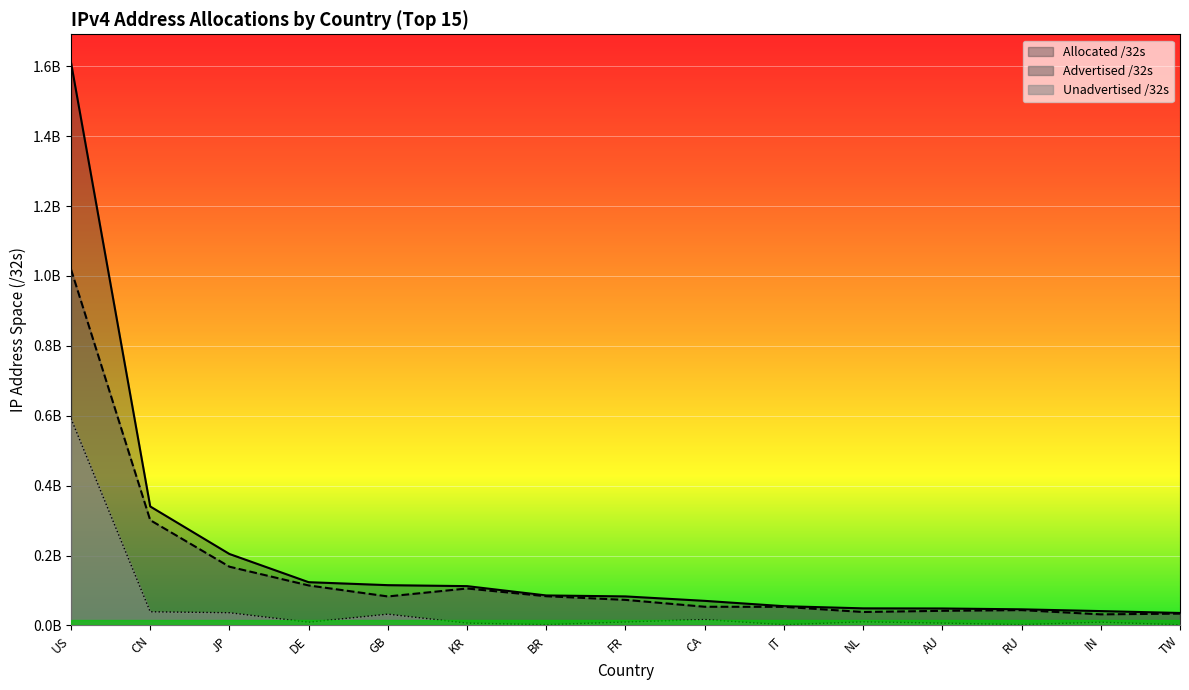

How many values in the Advertised /32s series exceed 73132544?

7